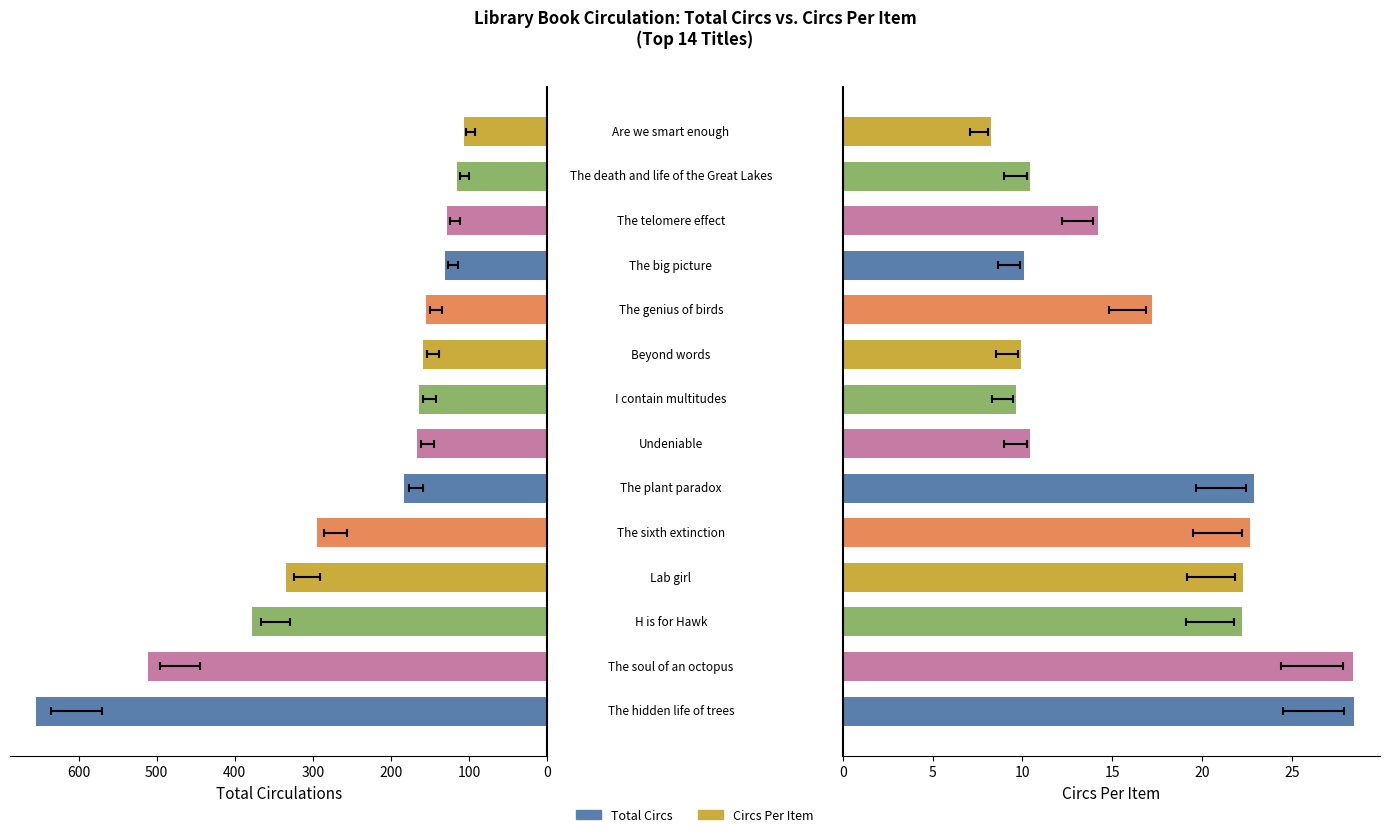

At 700, list the series in order from largest to smallest.

Total Circs, Circs Per Item